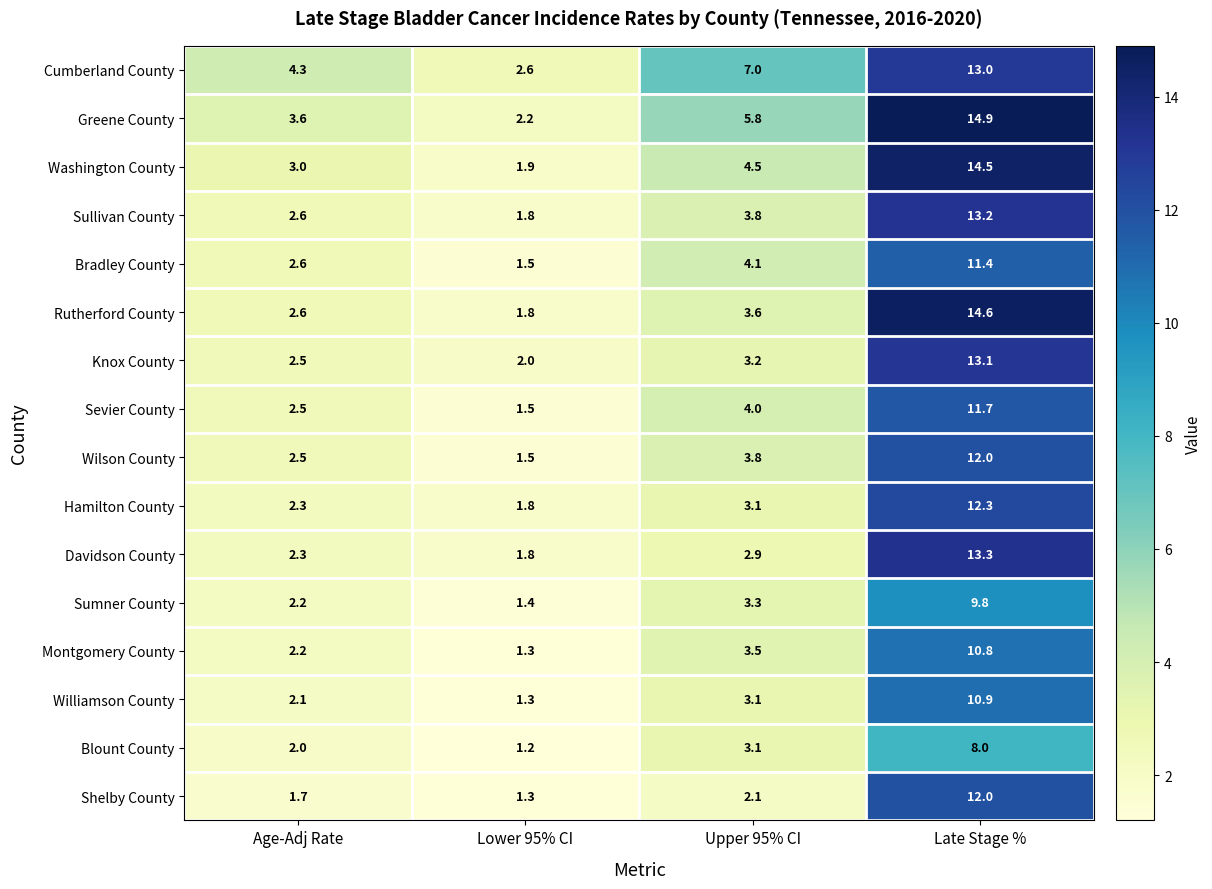

Count the number of data series in this chart.

16